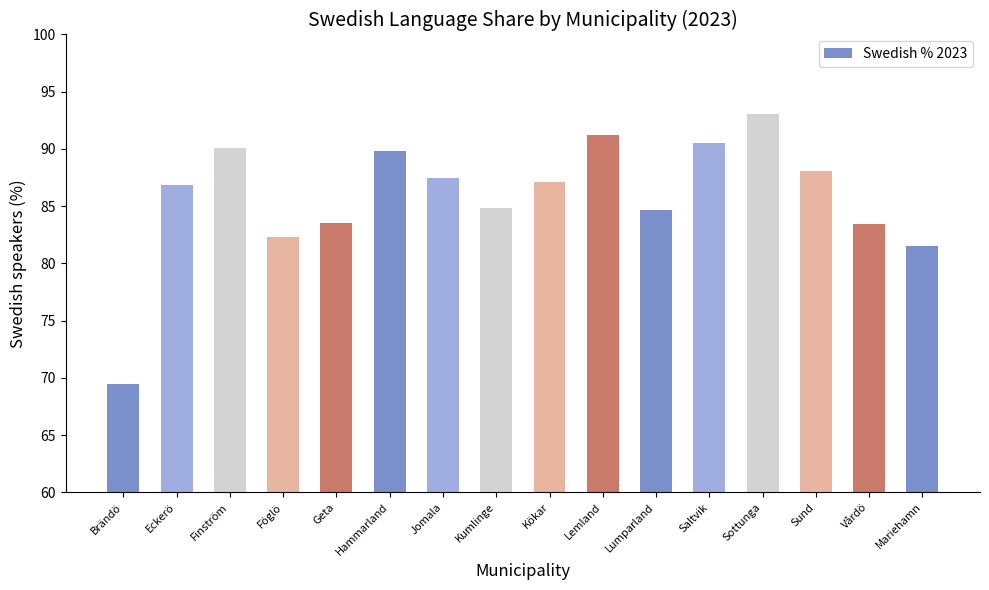

What is the smallest value displayed?

69.5